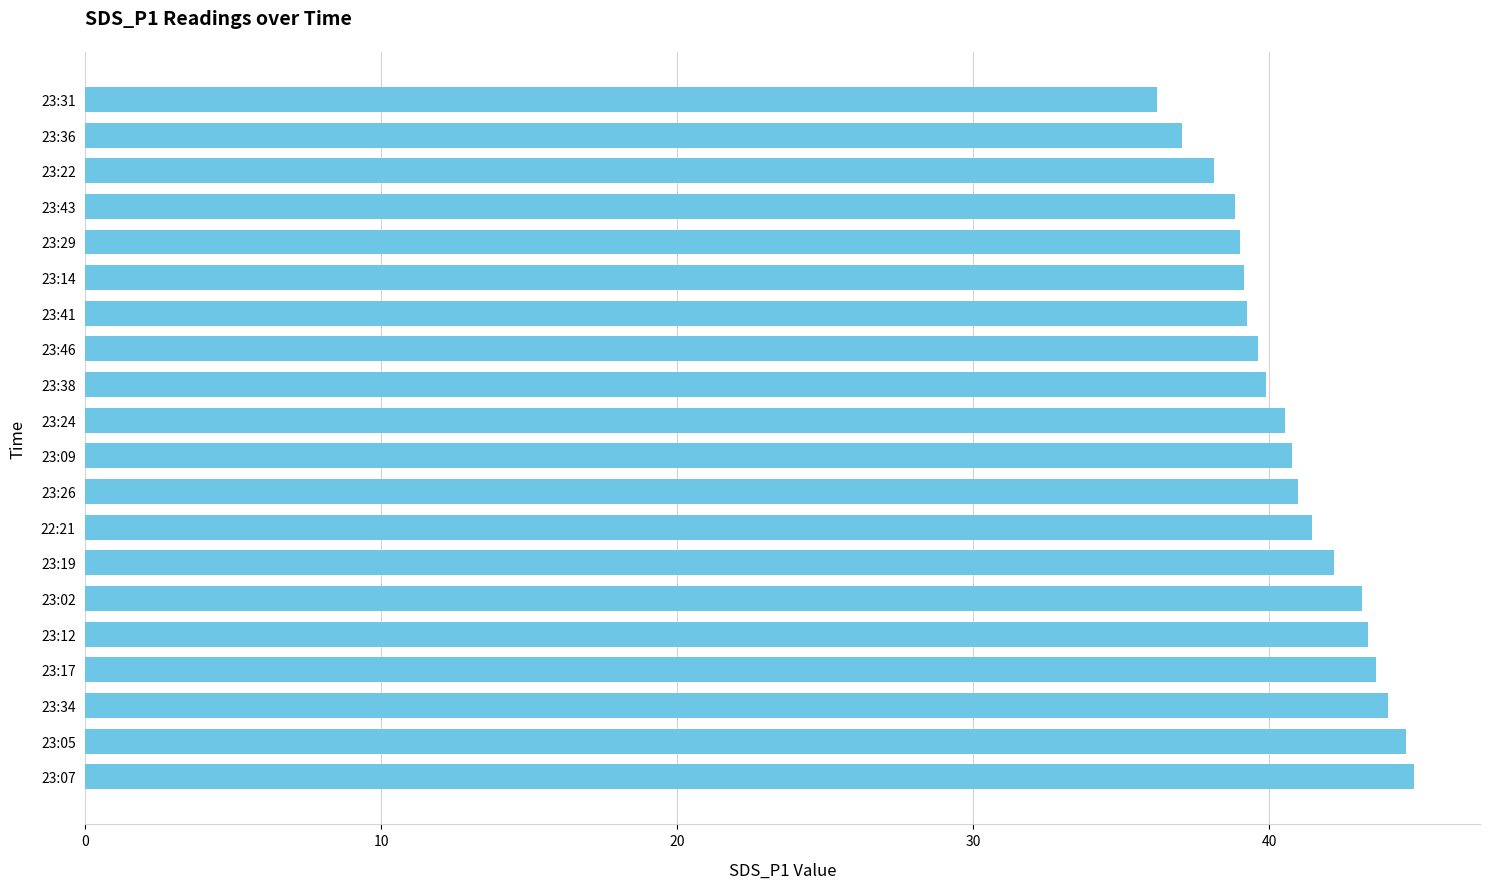

Does the chart contain stacked bars?

No